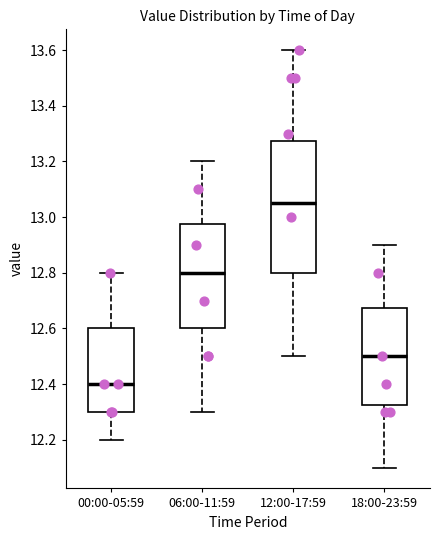

Reading left to right, transcribe this box plot: for each box, give where its median line is, the range the box spans, and where its two whiskers end, as read against the y-axis. The values are not printed on the chart, so give them approximately, as read against the axis.

00:00-05:59: median 12.40, box 12.30 to 12.60, whiskers 12.20 to 12.80
06:00-11:59: median 12.80, box 12.60 to 12.98, whiskers 12.30 to 13.20
12:00-17:59: median 13.06, box 12.80 to 13.28, whiskers 12.50 to 13.60
18:00-23:59: median 12.50, box 12.32 to 12.68, whiskers 12.10 to 12.90